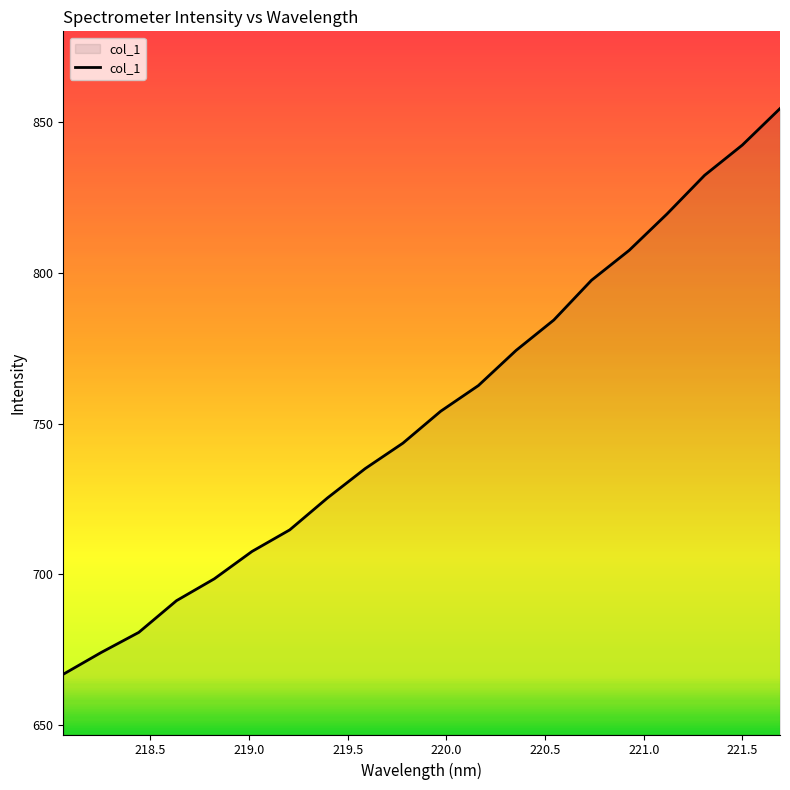

What is the minimum value shown in the chart?

666.8